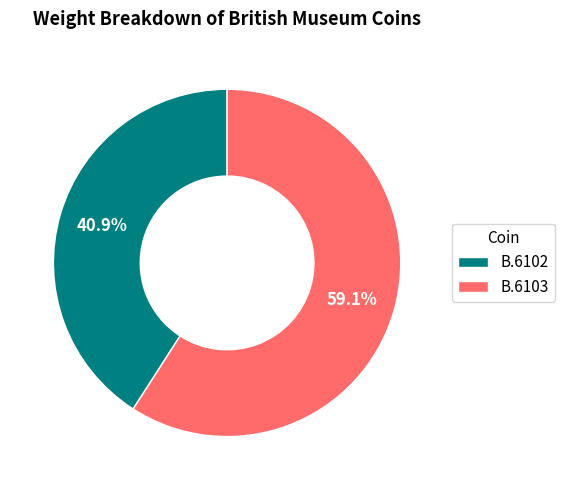

What percentage is the B.6102 slice, to the nearest percent?

41%